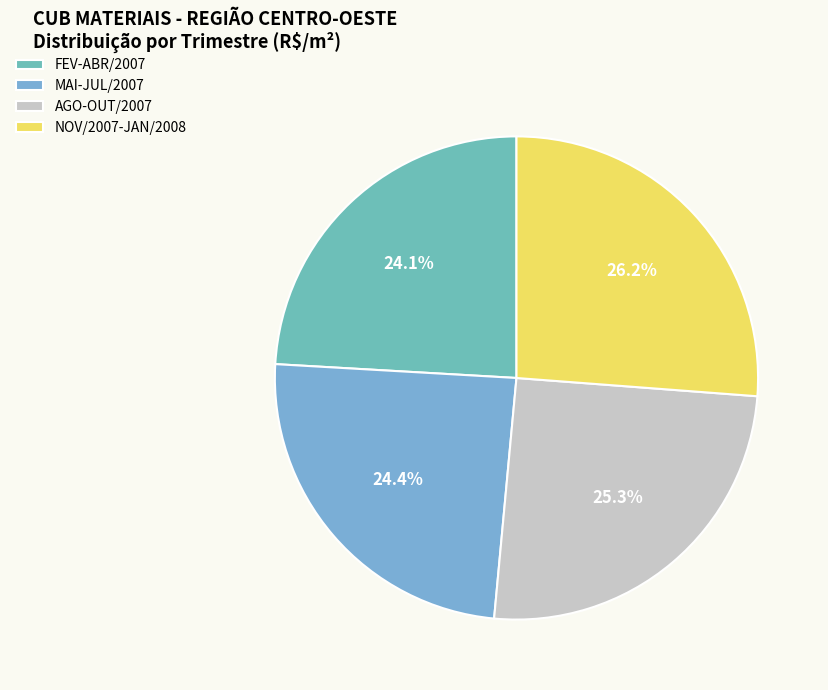

Count the number of slices in the pie.

4